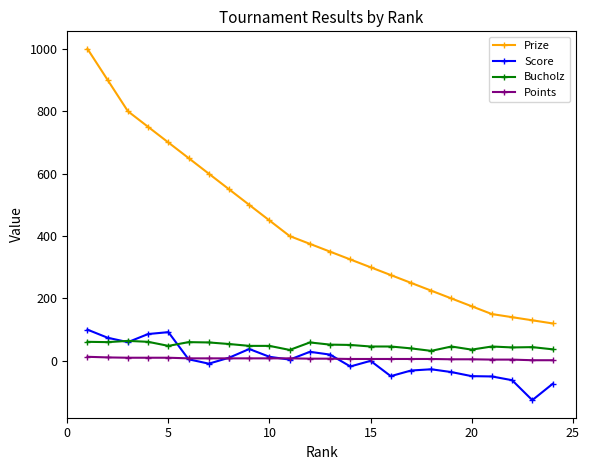

What is the minimum value for Score?

-126